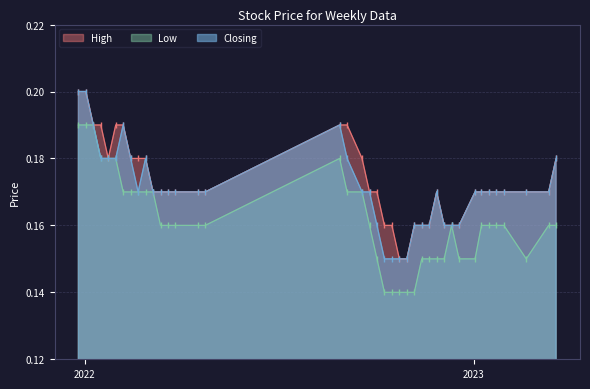

What are all the series names shown in the legend?

High, Low, Closing